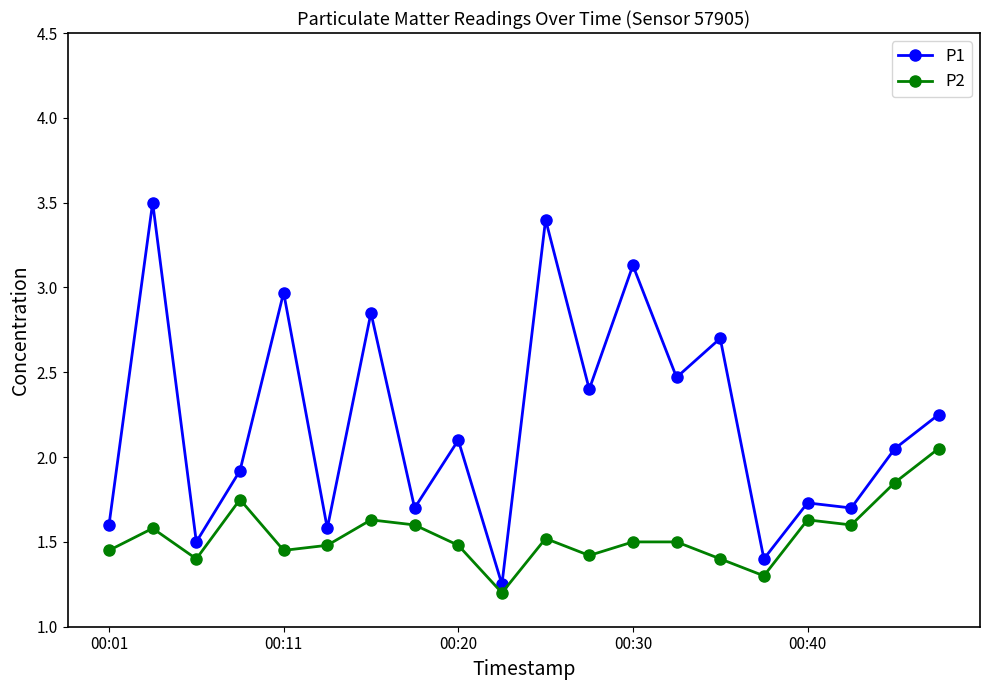

What is the greatest value displayed?

3.5